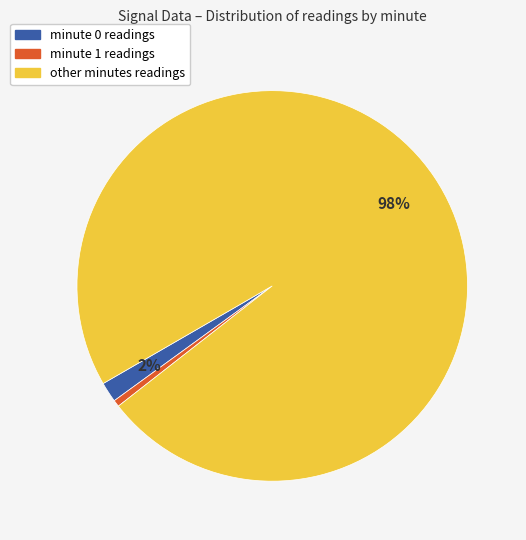

Does any single category account for the majority?

Yes